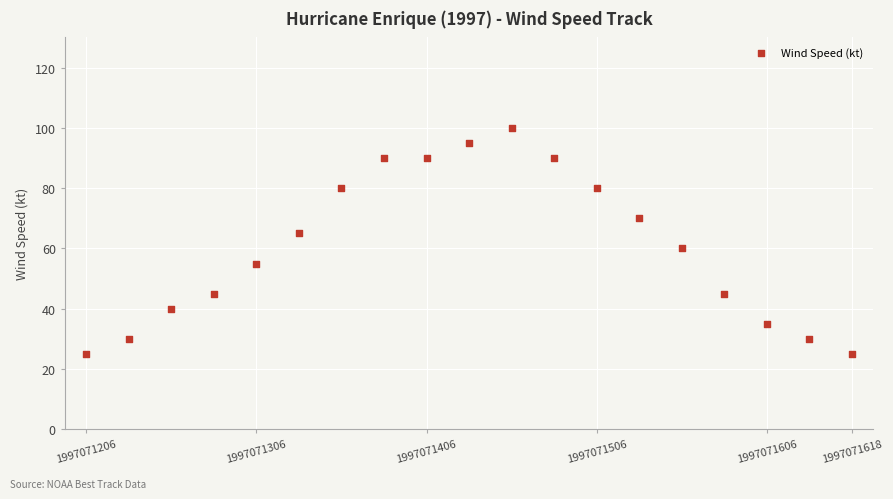

What is the range of Y values (max minus min)?

75